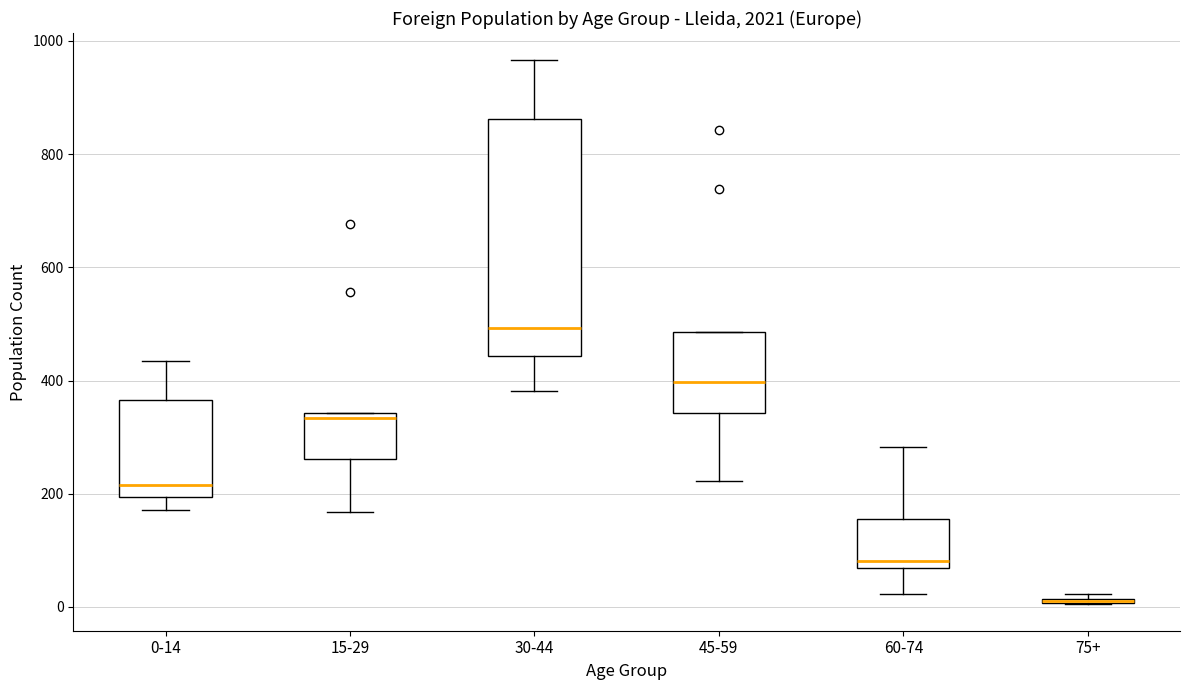

Comparing the boxes themselves (not the whiskers), which one is the tallest?

30-44